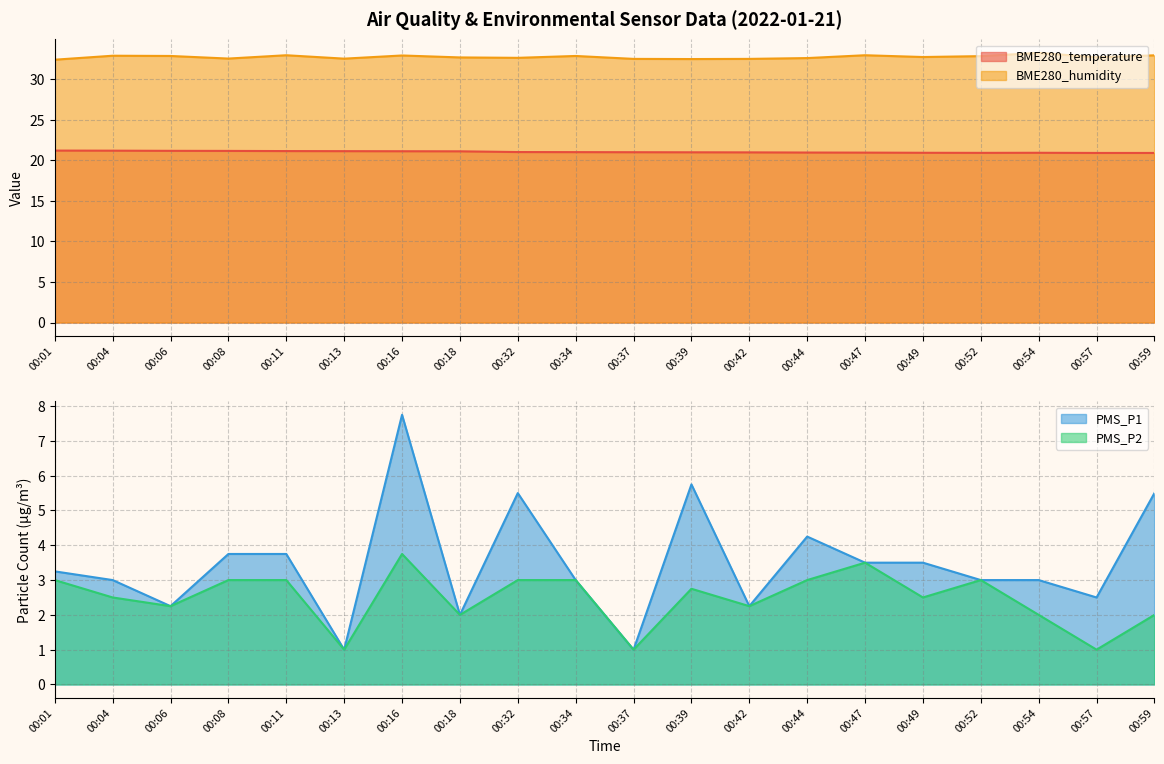

Which series has the largest total across all categories?

BME280_humidity